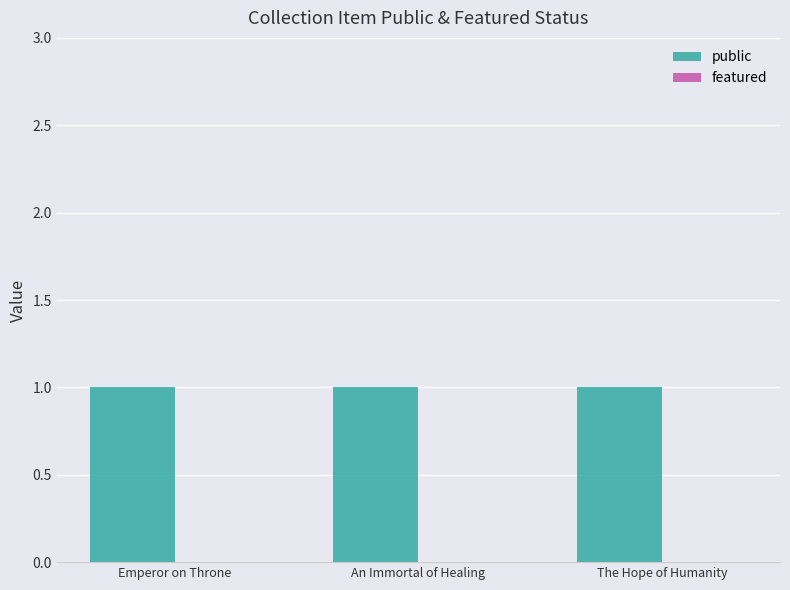

How many distinct data groups are displayed?

2